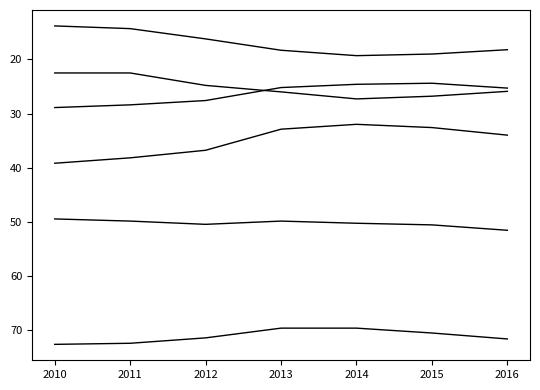

Reading left to right, extract all data points from this chart.

Maschi - Occupazione 20-64: 2010=72.7	2011=72.5	2012=71.5	2013=69.7	2014=69.7	2015=70.6	2016=71.7
Femmine - Occupazione 20-64: 2010=49.5	2011=49.9	2012=50.5	2013=49.9	2014=50.3	2015=50.6	2016=51.6
Maschi - Occupazione giovanile 15-29: 2010=39.2	2011=38.2	2012=36.8	2013=32.9	2014=32.0	2015=32.6	2016=34.0
Femmine - Occupazione giovanile 15-29: 2010=28.9	2011=28.4	2012=27.6	2013=25.2	2014=24.6	2015=24.4	2016=25.3
Maschi - Mancata partecipazione 20-64: 2010=13.8	2011=14.3	2012=16.2	2013=18.3	2014=19.3	2015=19.0	2016=18.2
Femmine - Mancata partecipazione 20-64: 2010=22.5	2011=22.5	2012=24.8	2013=26.0	2014=27.3	2015=26.8	2016=25.9